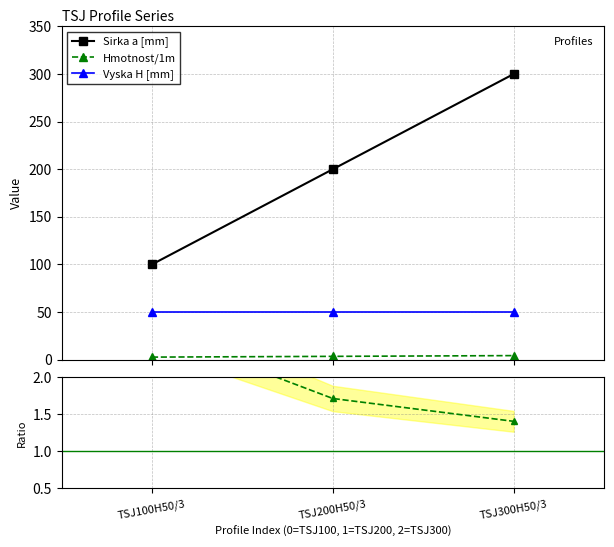

Reading left to right, extract all data points from this chart.

Sirka a [mm]: TSJ100H50/3=100.0	TSJ200H50/3=200.0	TSJ300H50/3=300.0
Hmotnost/1m: TSJ100H50/3=2.6	TSJ200H50/3=3.4	TSJ300H50/3=4.2
Vyska H [mm]: TSJ100H50/3=50.0	TSJ200H50/3=50.0	TSJ300H50/3=50.0
Hmotnost/1m ratio: TSJ100H50/3=2.6	TSJ200H50/3=1.7	TSJ300H50/3=1.4